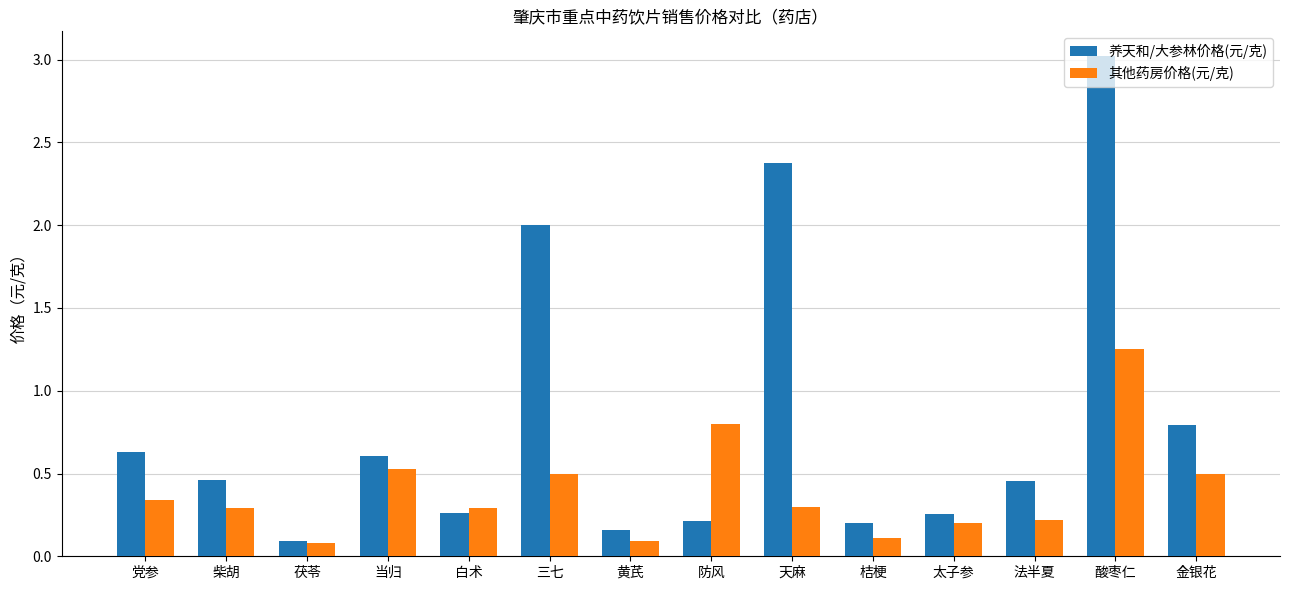

Is it true that 其他药房价格(元/克) equals 2.0 at 酸枣仁?

False